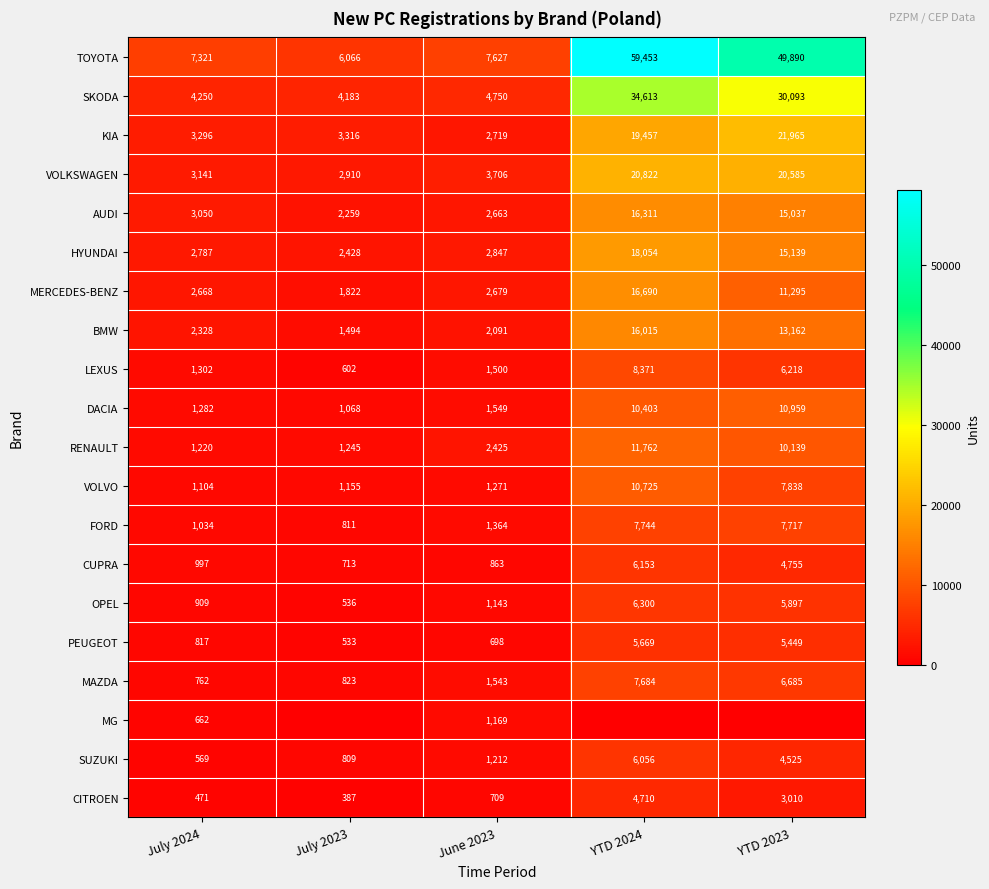

Count the number of data series in this chart.

20